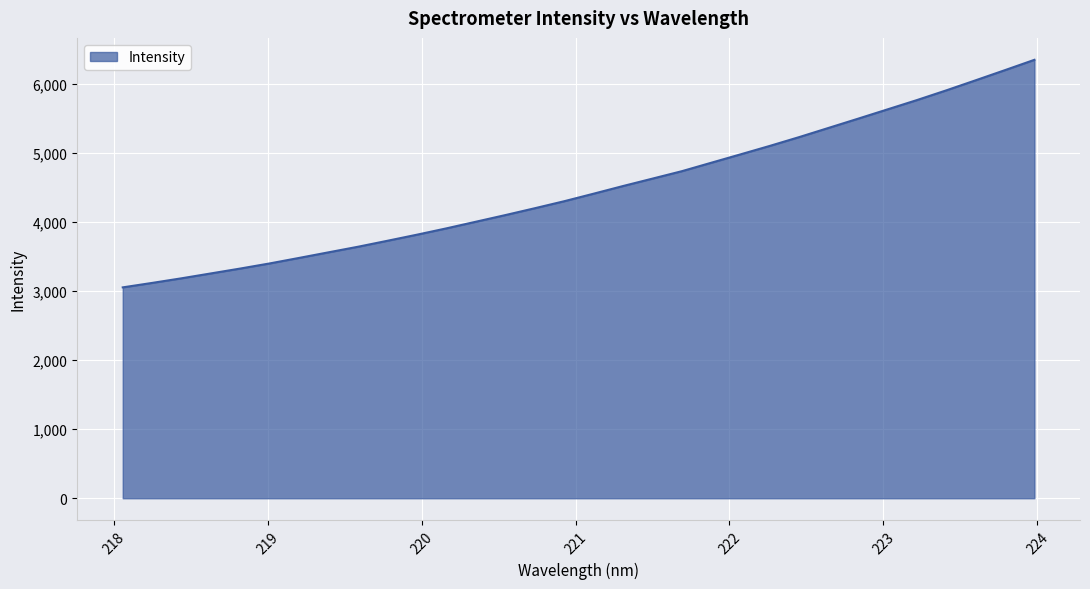

What is the maximum value shown in the chart?

6348.4